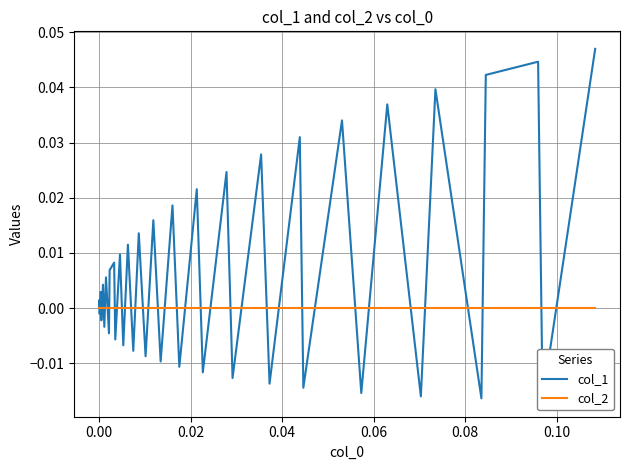

Which series has the largest total across all categories?

col_1